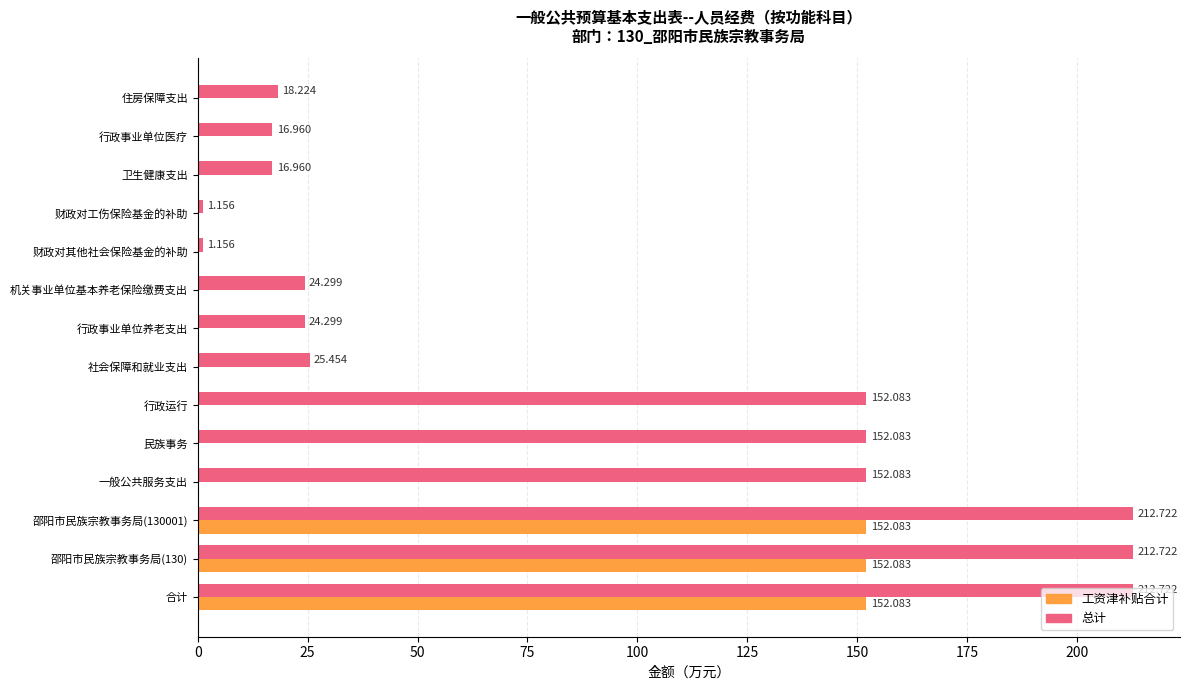

Between 行政运行 and 住房保障支出, which series saw the biggest shift?

总计